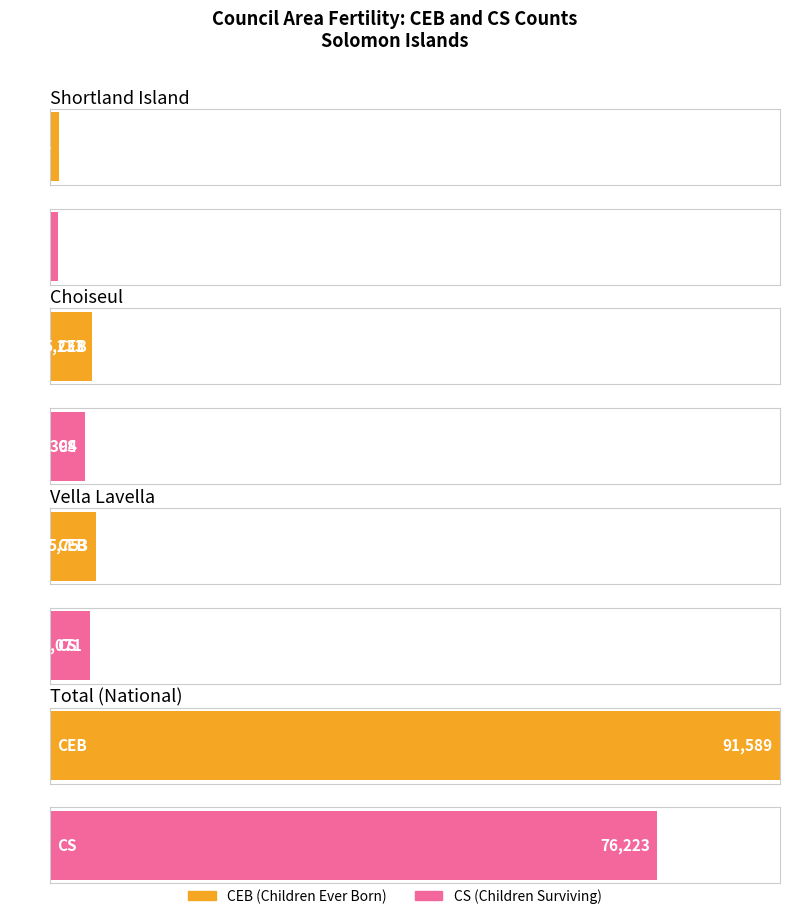

What is the value of the CS bar at the 3rd from the left?

5071